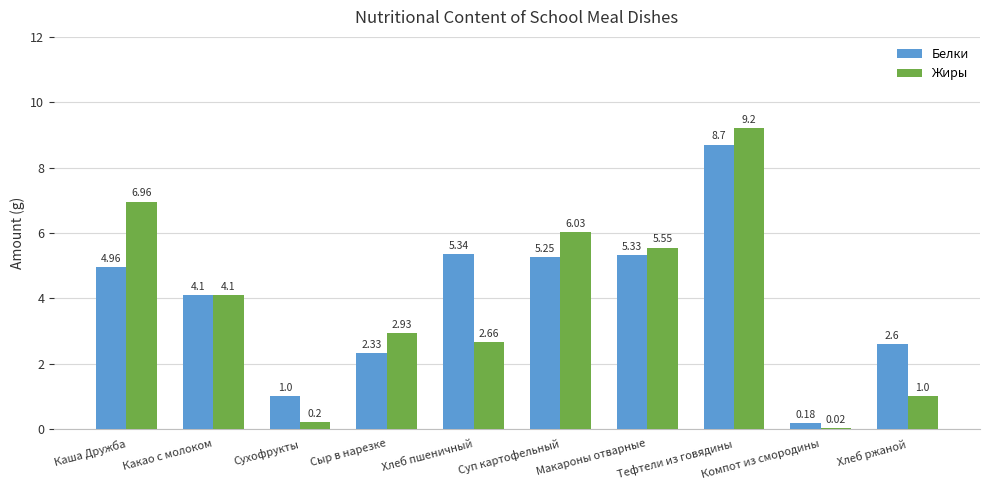

Between Хлеб пшеничный and Хлеб ржаной, which series saw the biggest shift?

Белки